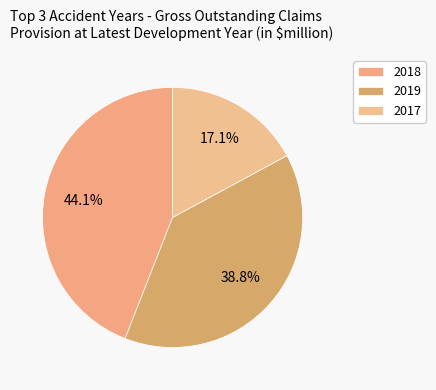

How many slices are in this pie chart?

3